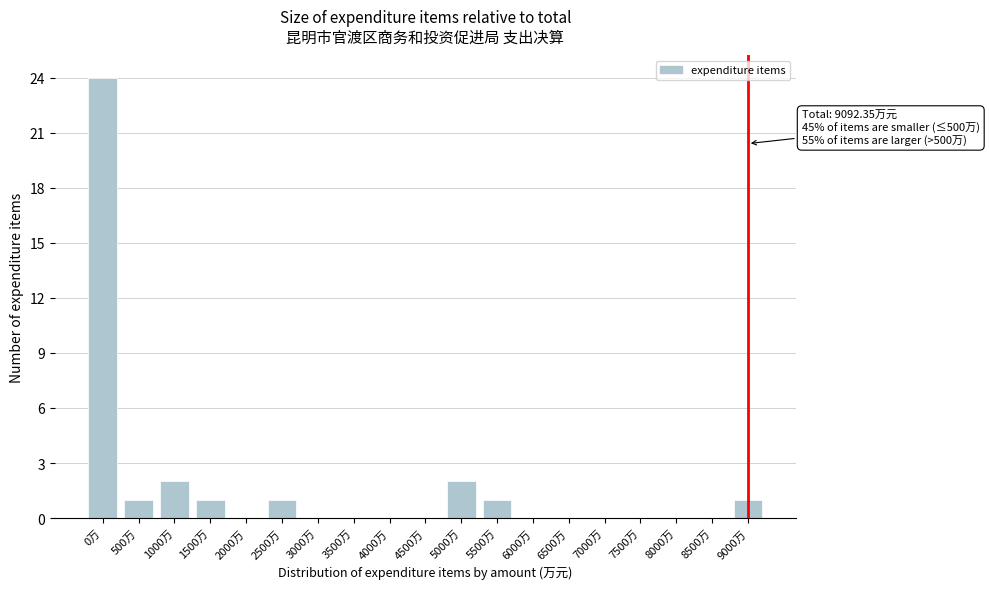

Reading left to right, list all the values displayed in this chart.

0万=24	500万=1	1000万=2	1500万=1	2000万=0	2500万=1	3000万=0	3500万=0	4000万=0	4500万=0	5000万=2	5500万=1	6000万=0	6500万=0	7000万=0	7500万=0	8000万=0	8500万=0	9000万=1